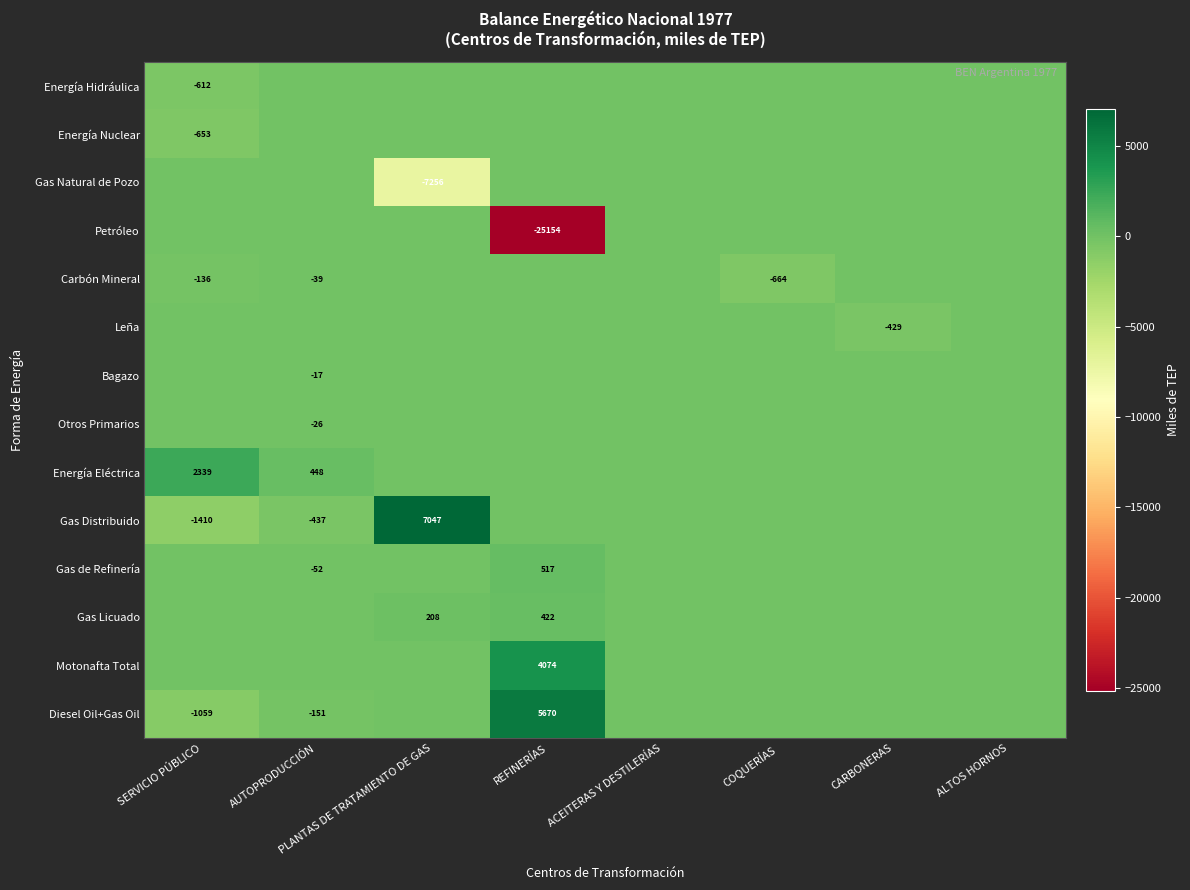

How many categories are shown in the chart?

8